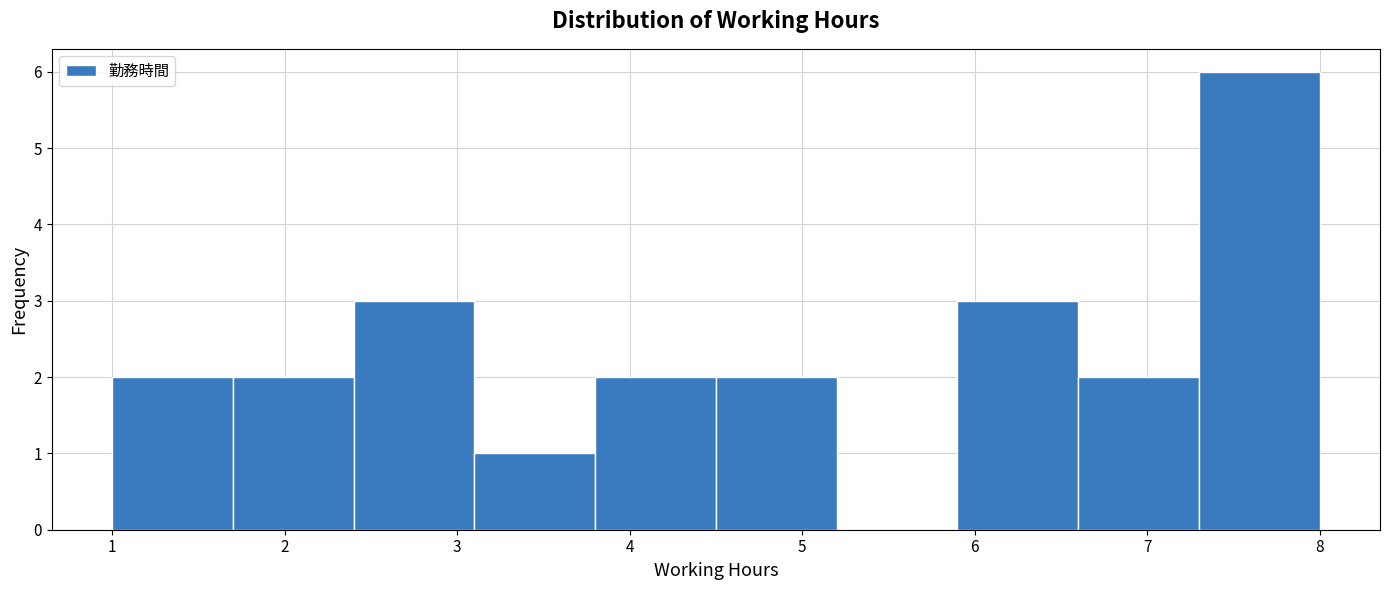

How tall is the bar that spans 4.5 to 5.2 on the x-axis? The values are not printed on the chart, so give them approximately, as read against the axis.

2